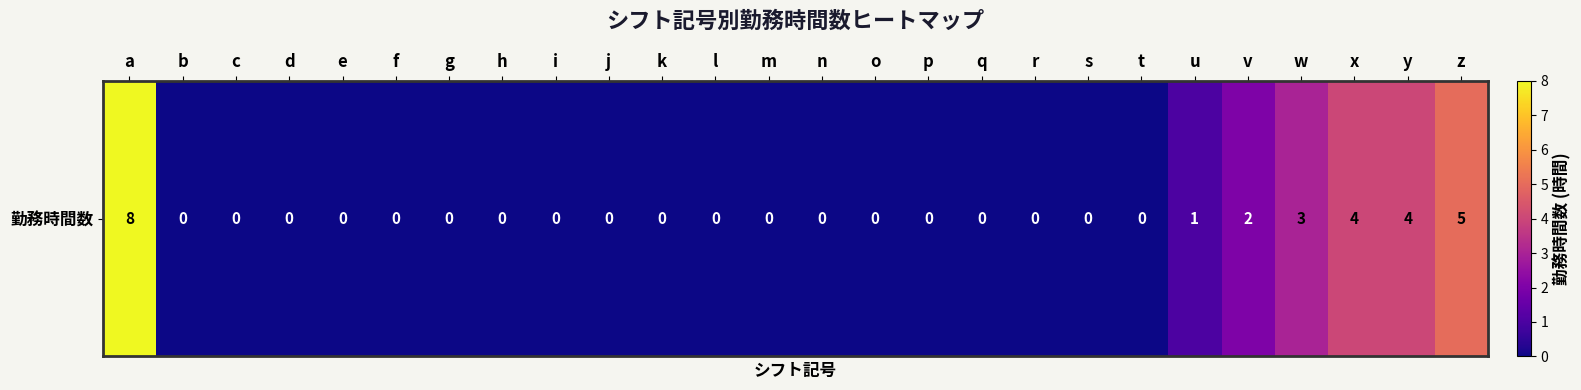

List the labels in order of value, smallest first.

b, c, d, e, f, g, h, i, j, k, l, m, n, o, p, q, r, s, t, u, v, w, x, y, z, a